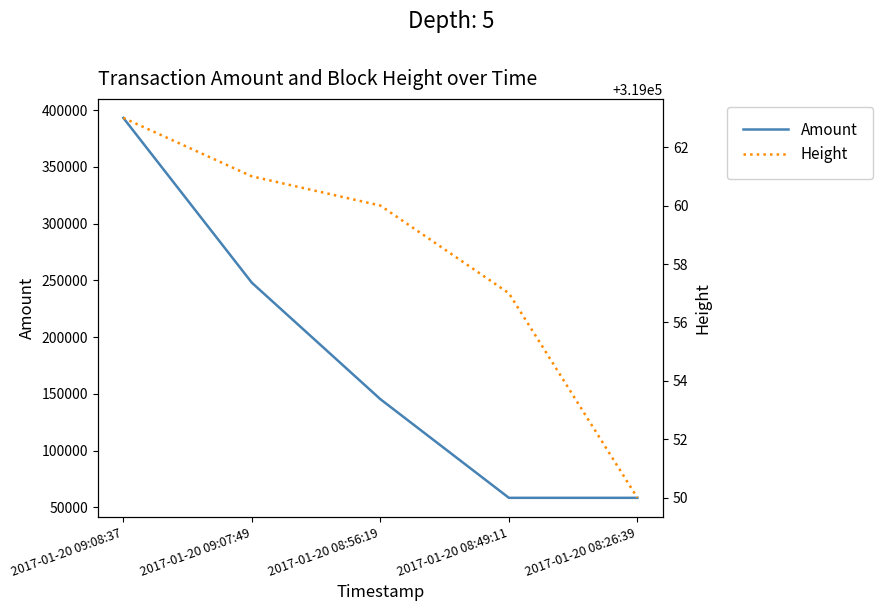

List the series in order of their overall mean, highest first.

Height, Amount